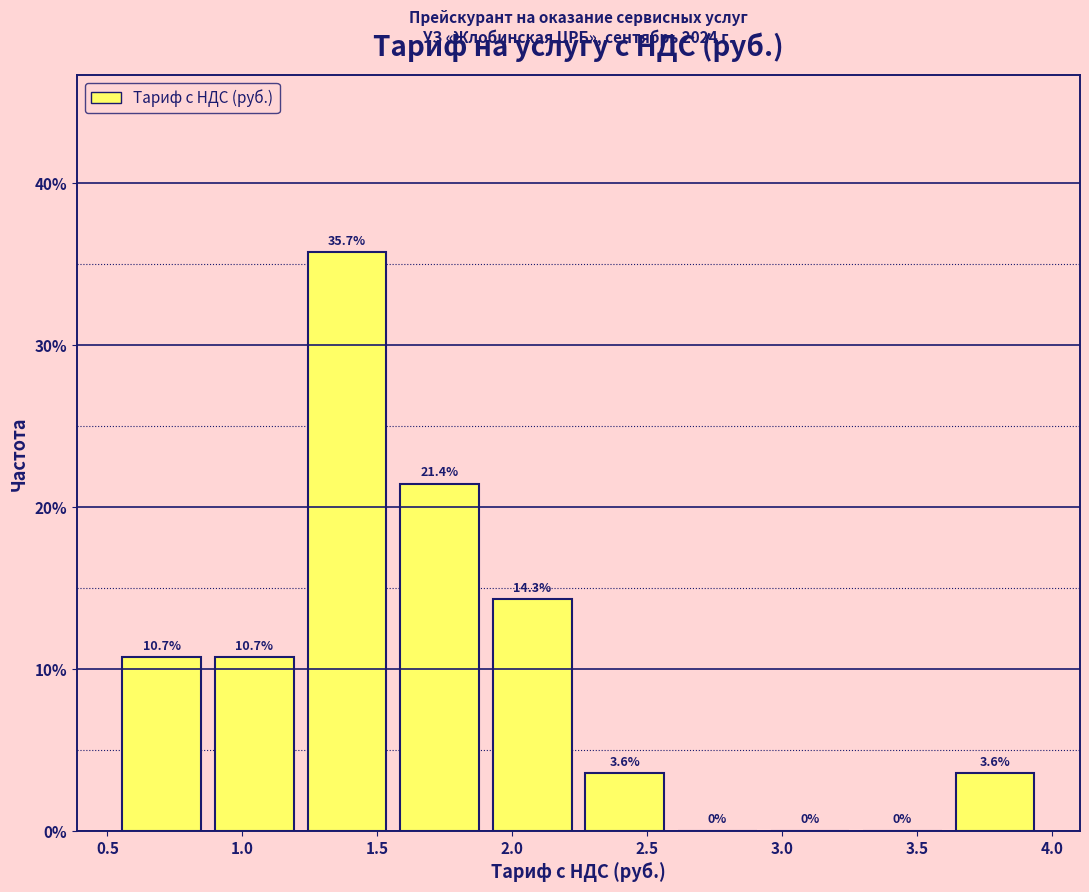

Reading left to right, list every bar in this chart as the range it spans on the x-axis followed by its height. The bar edges are not printed on the chart, so give them approximately, as read against the axis.

0.55 to 0.85: 10.7
0.85 to 1.20: 10.7
1.20 to 1.55: 35.7
1.55 to 1.90: 21.4
1.90 to 2.25: 14.3
2.25 to 2.60: 3.6
2.60 to 2.95: 0.0
2.95 to 3.25: 0.0
3.25 to 3.60: 0.0
3.60 to 3.95: 3.6